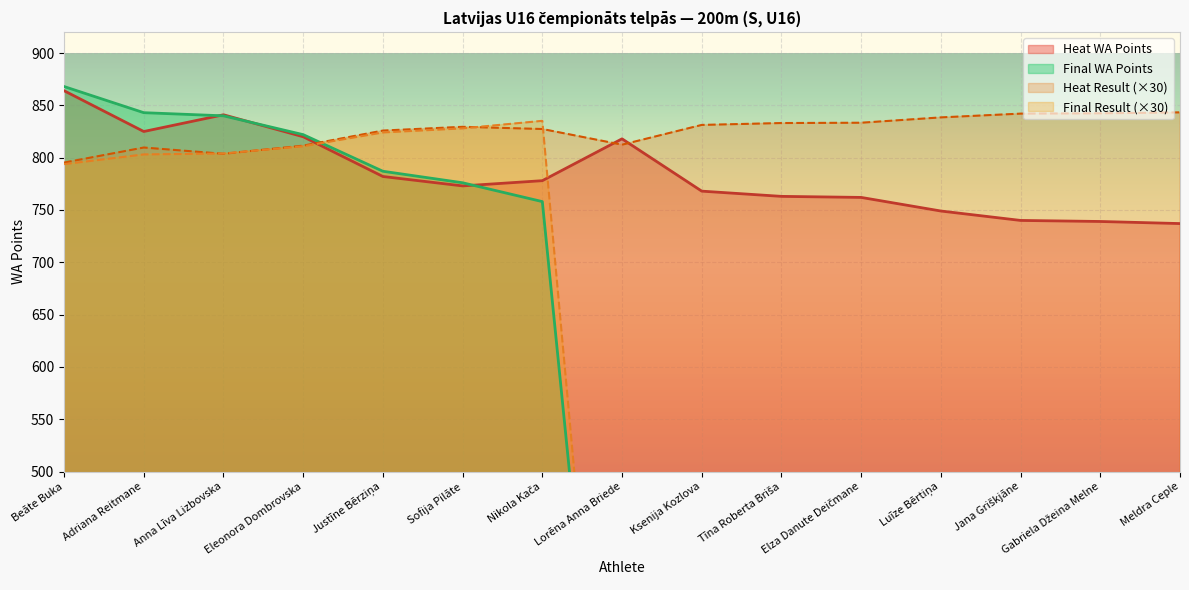

Reading left to right, extract all data points from this chart.

Heat Result: 795.3	809.7	803.7	811.5	825.9	829.5	827.4	812.4	831.3	833.1	833.4	838.5	842.1	842.4	843.3
Final Result: 793.8	803.1	804.0	810.9	824.1	828.0	835.2	0.0	0.0	0.0	0.0	0.0	0.0	0.0	0.0
Heat WA Points: 864.0	825.0	841.0	820.0	782.0	773.0	778.0	818.0	768.0	763.0	762.0	749.0	740.0	739.0	737.0
Final WA Points: 868.0	843.0	840.0	822.0	787.0	776.0	758.0	0.0	0.0	0.0	0.0	0.0	0.0	0.0	0.0